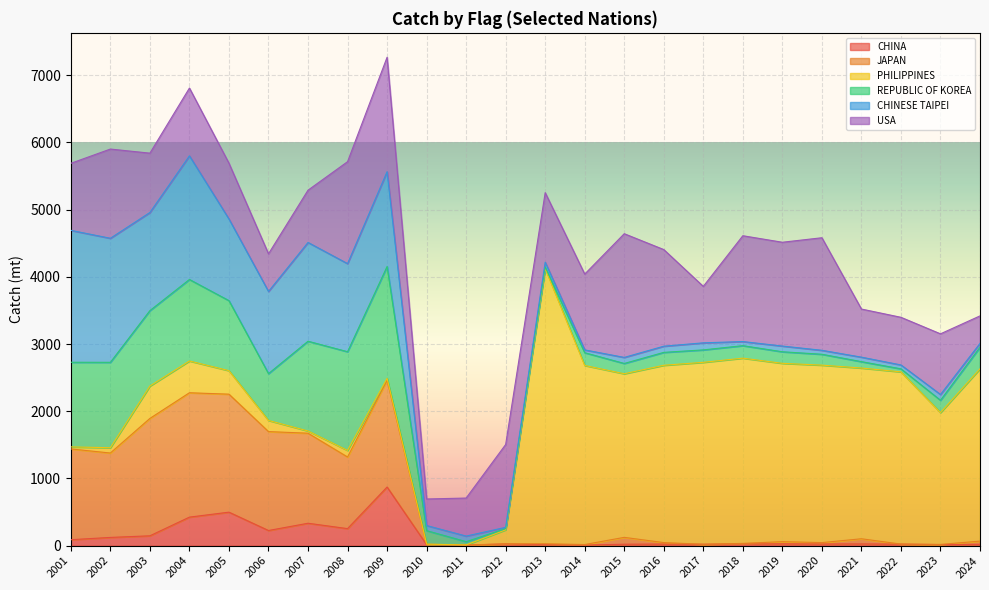

How many lines are shown in the chart?

6